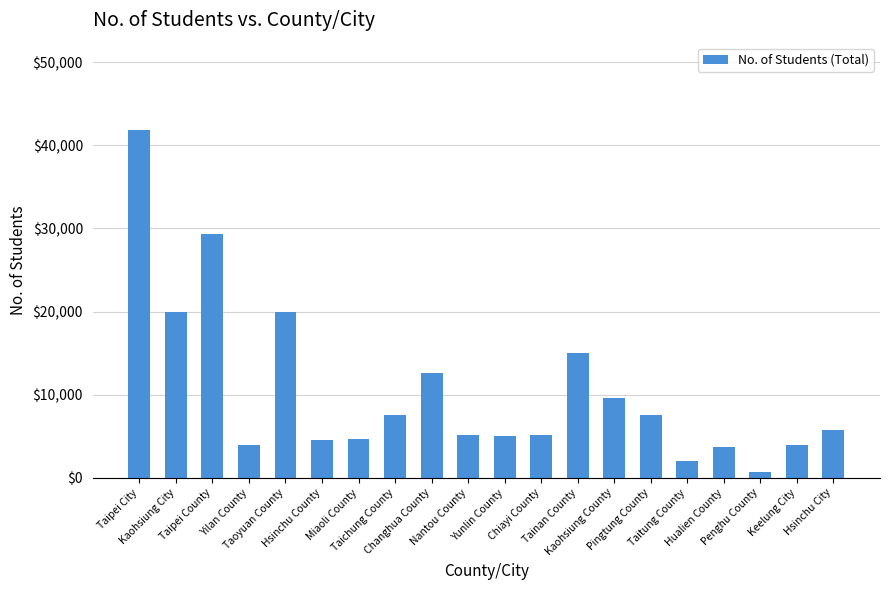

How many data points are less than 5708?

10